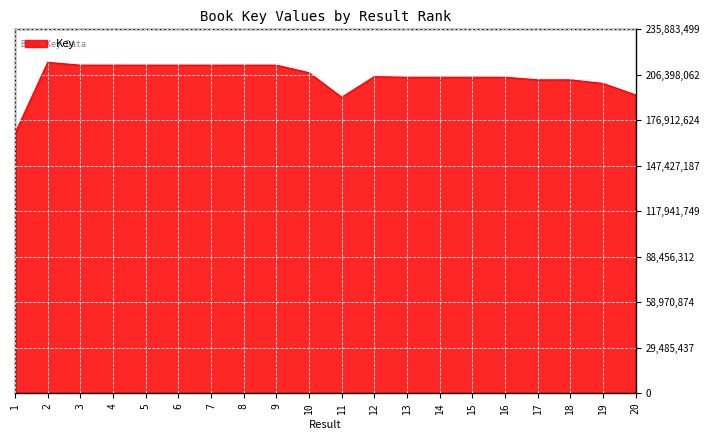

The value at 6 is 303556676. True or false?

False